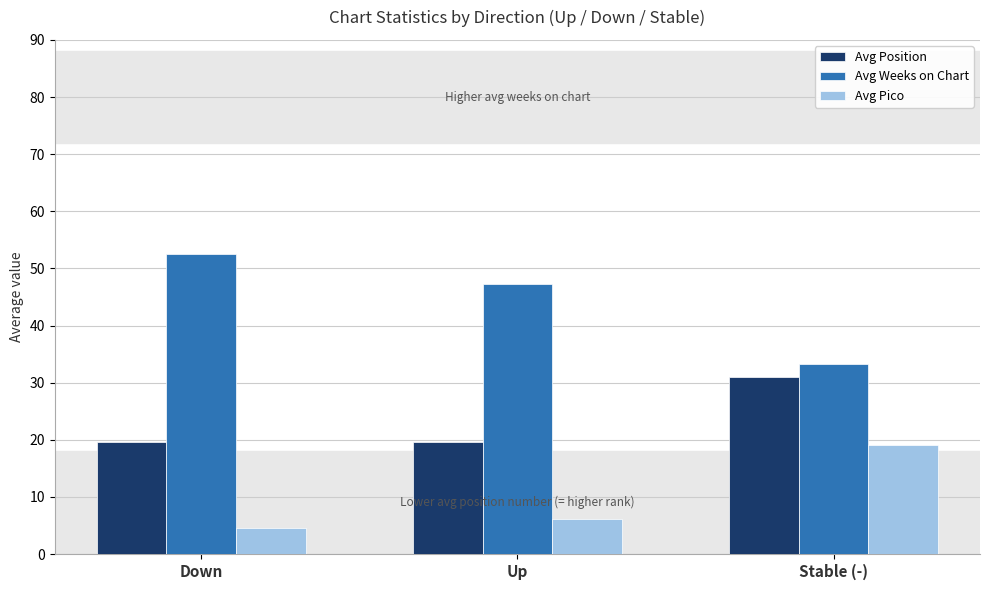

At which label does Avg Pico first exceed 6?

Up